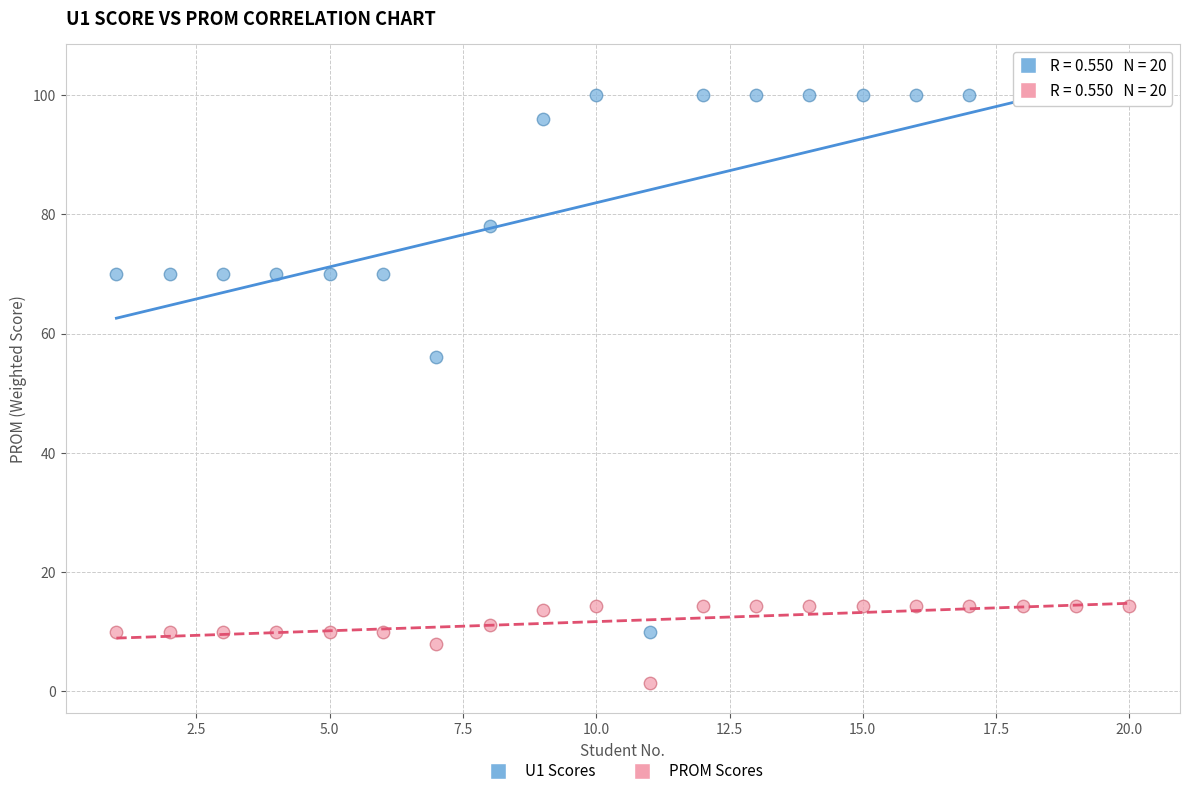

Which series reaches the minimum Y coordinate?

PROM Scores